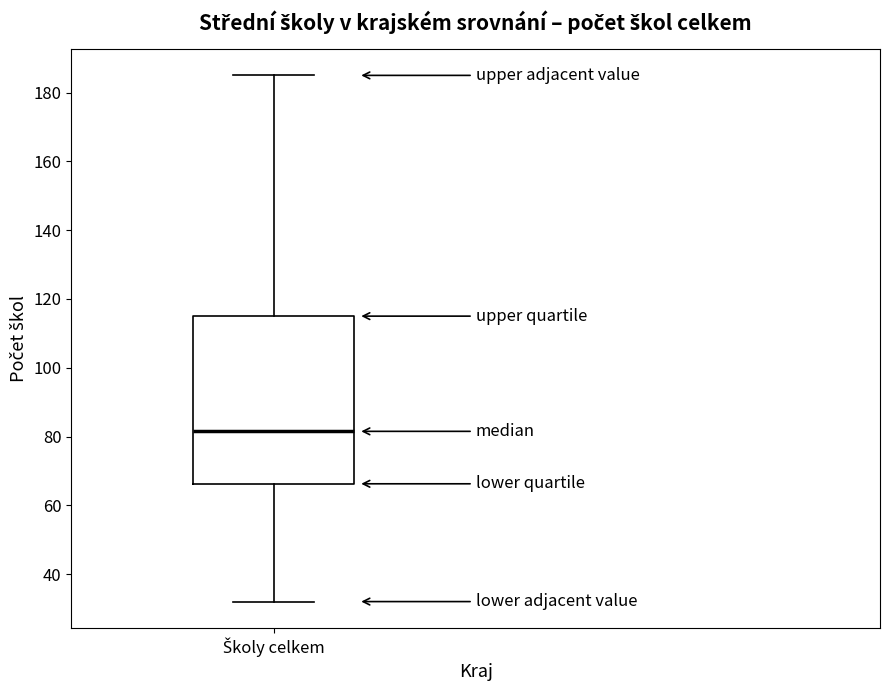

Read this box plot against the y-axis: the position of the median line, the range covered by the box, and the ends of both whiskers. The values are not printed on the chart, so give them approximately, as read against the axis.

median 82, box 66 to 116, whiskers 32 to 186